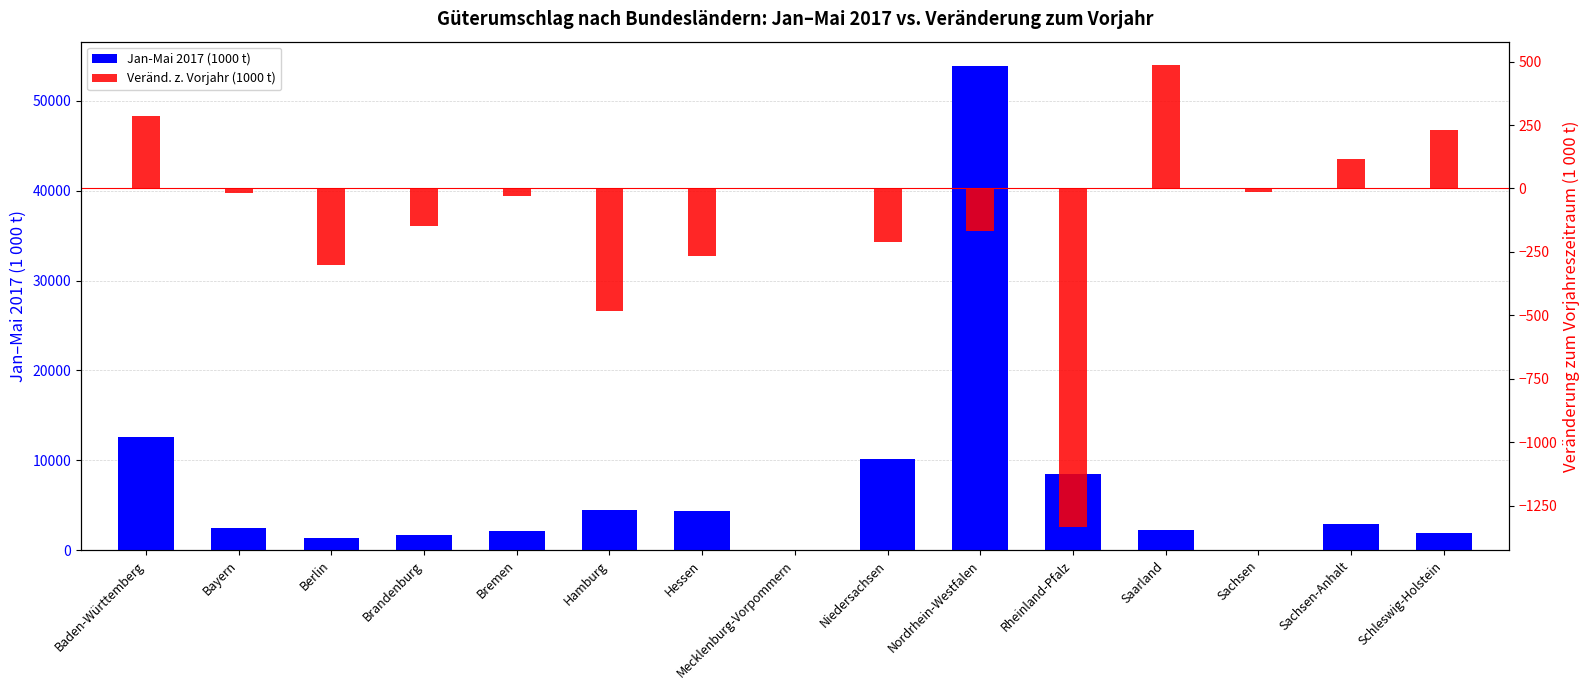

True or false: Jan-Mai 2017 (1000 t) has a value of 34808.5 at Nordrhein-Westfalen.

False